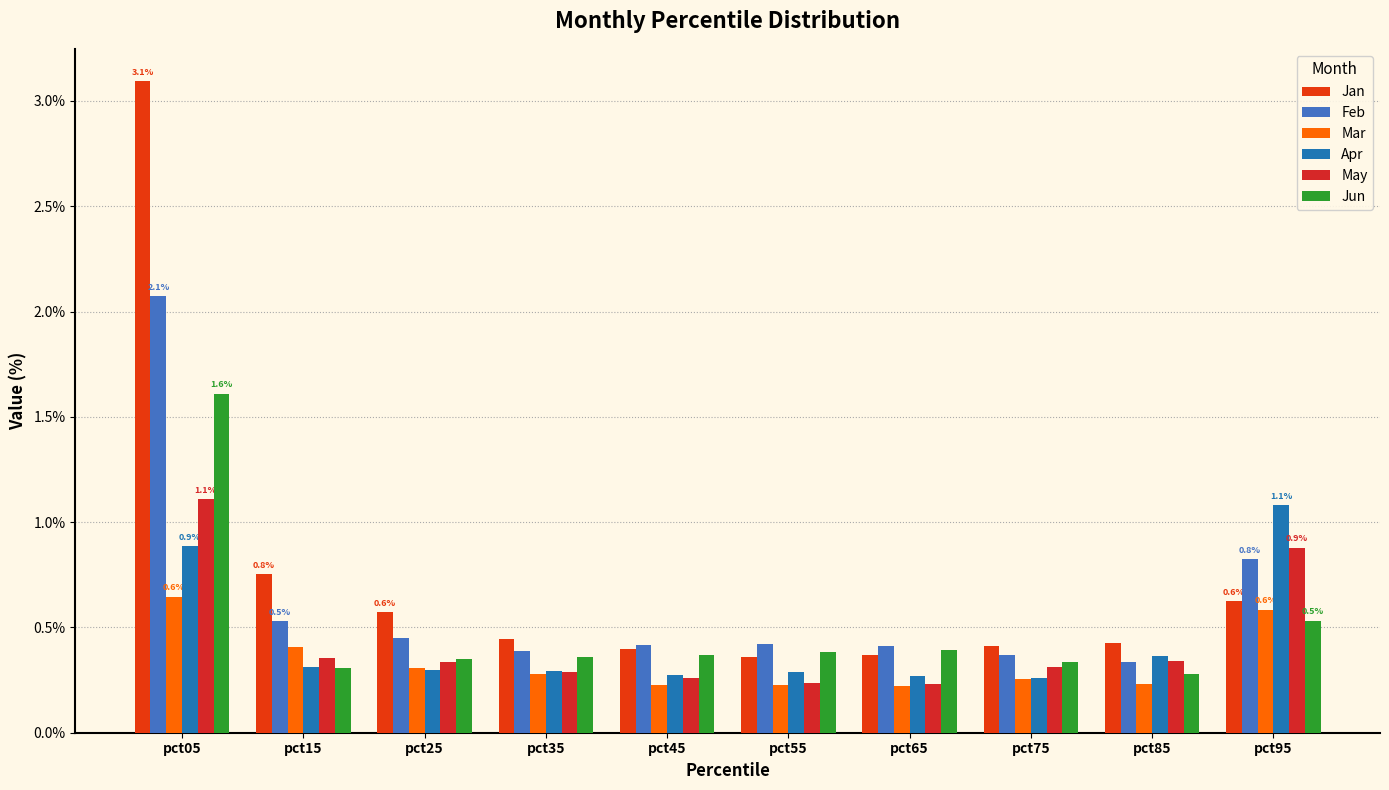

List the series in order of their peak value, lowest first.

Mar, Apr, May, Jun, Feb, Jan